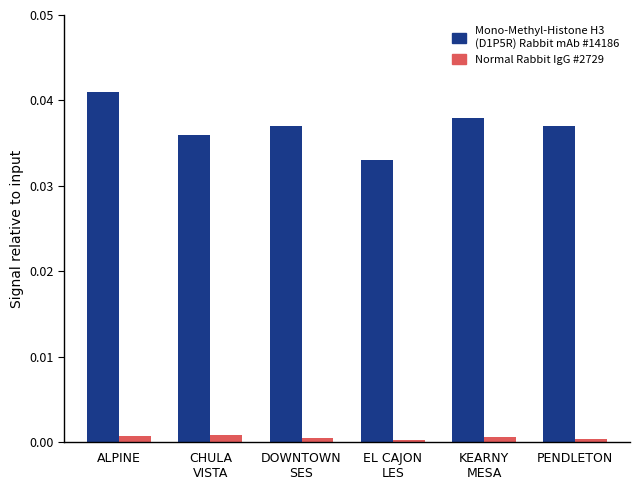

Which category has the highest value in the Mono-Methyl-Histone H3 (D1P5R) Rabbit mAb #14186 series?

ALPINE